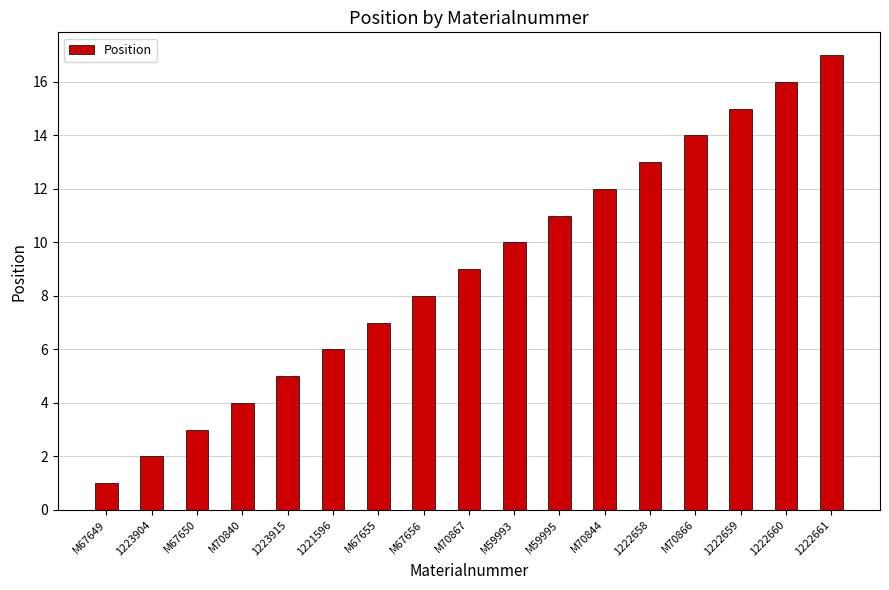

What is the label of the 14th bar from the right?

M70840